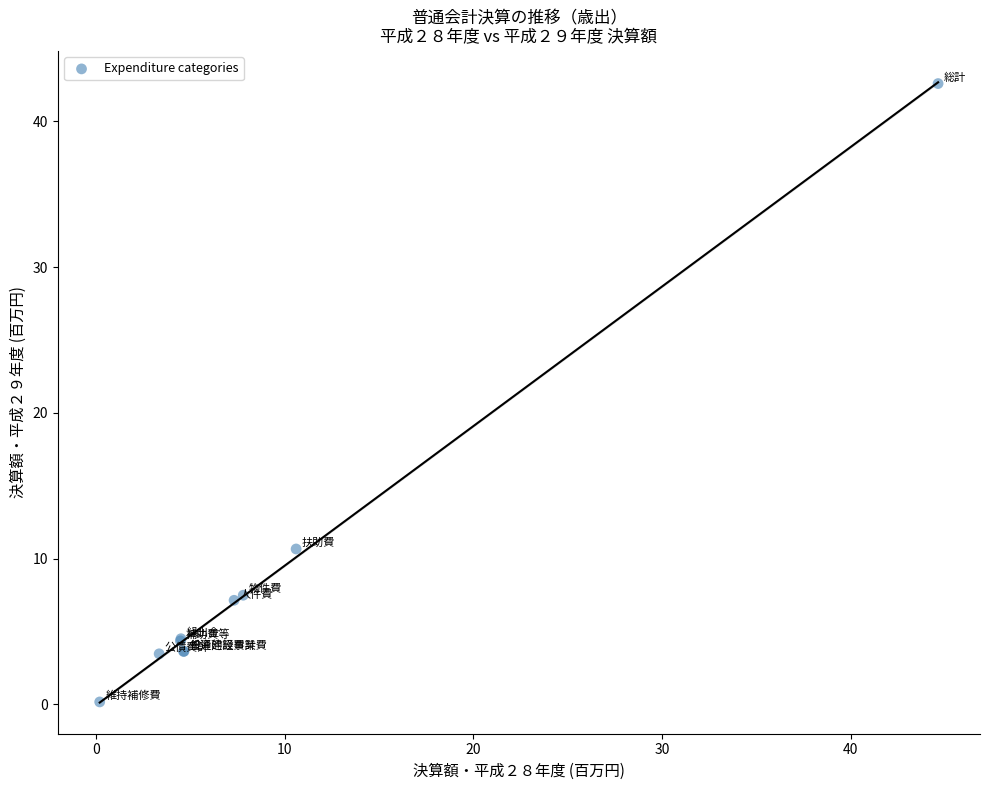

What Y value in the scatter plot is closest to 21?

10.7